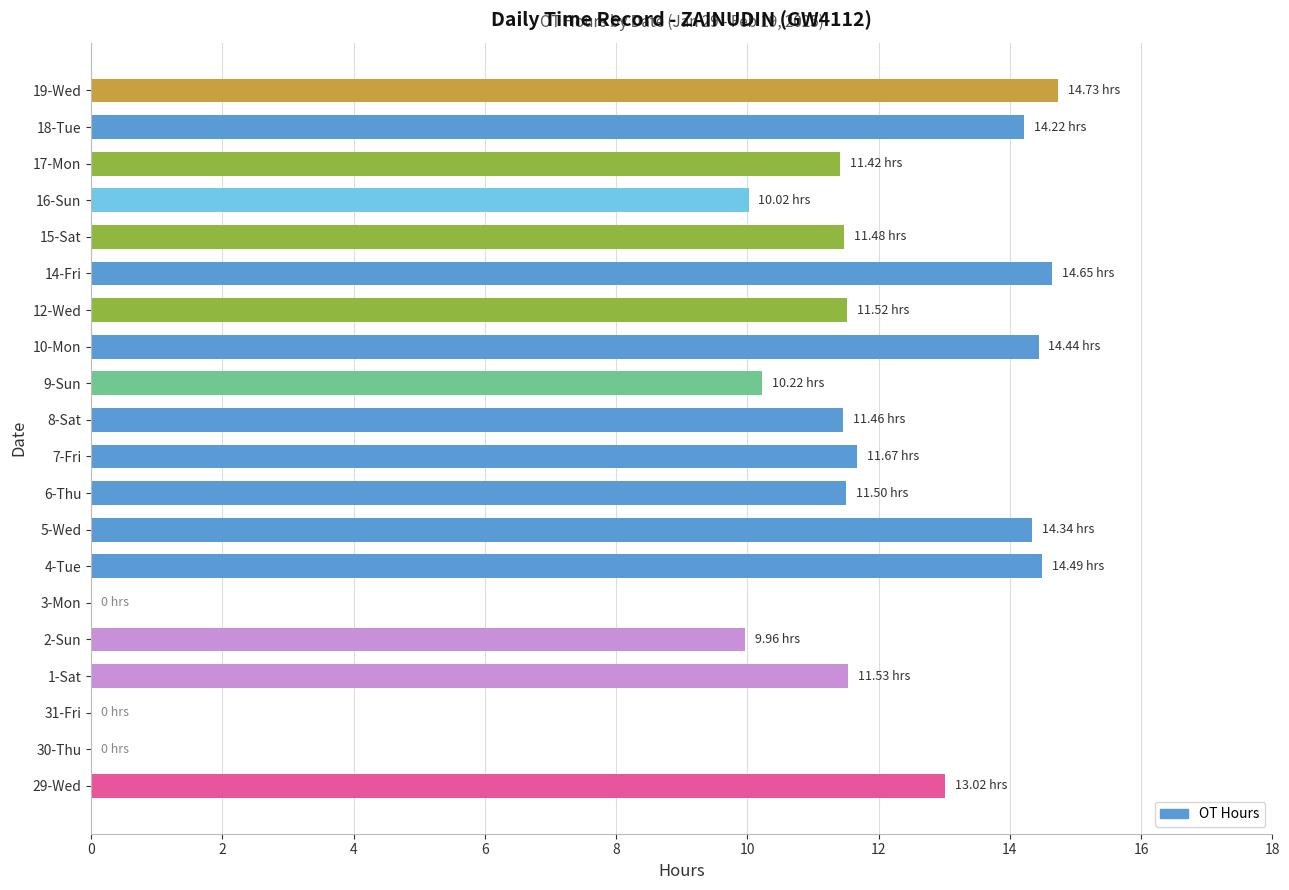

What is the sum of all values?

210.7